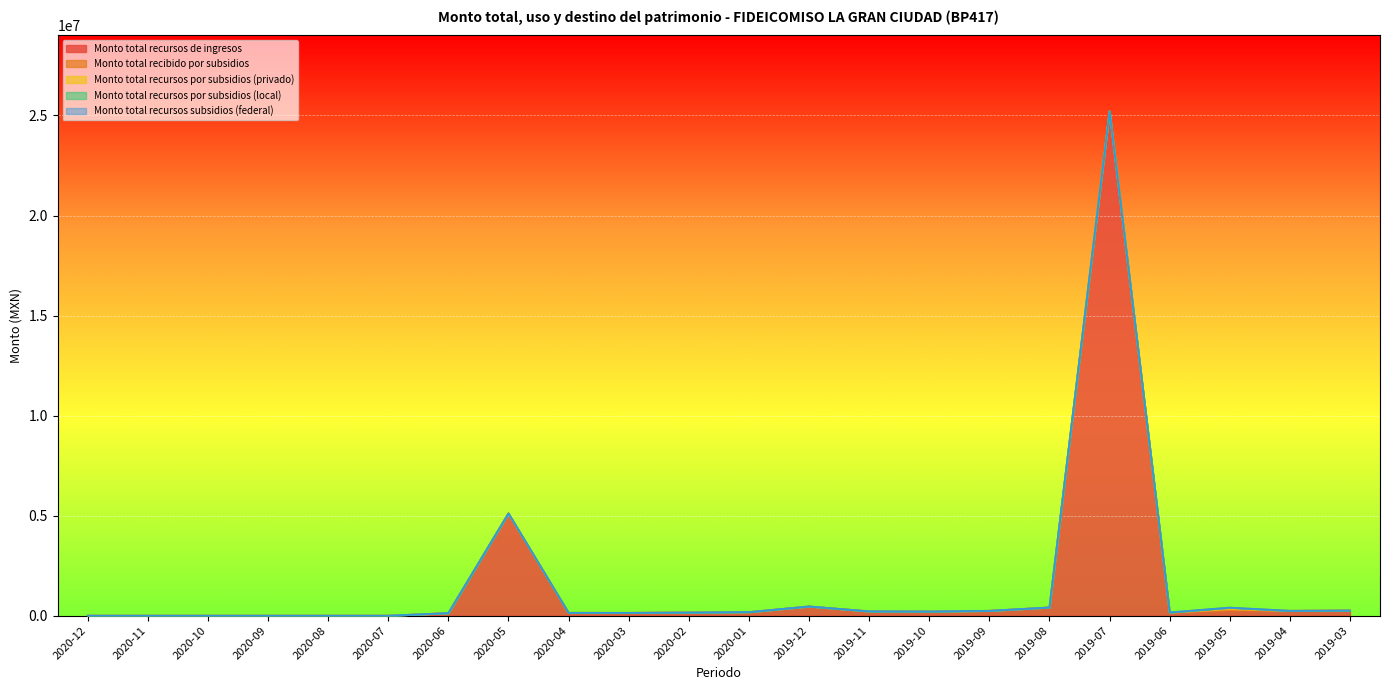

Which series changed the most between 2020-01 and 2019-05?

Monto total recursos de ingresos